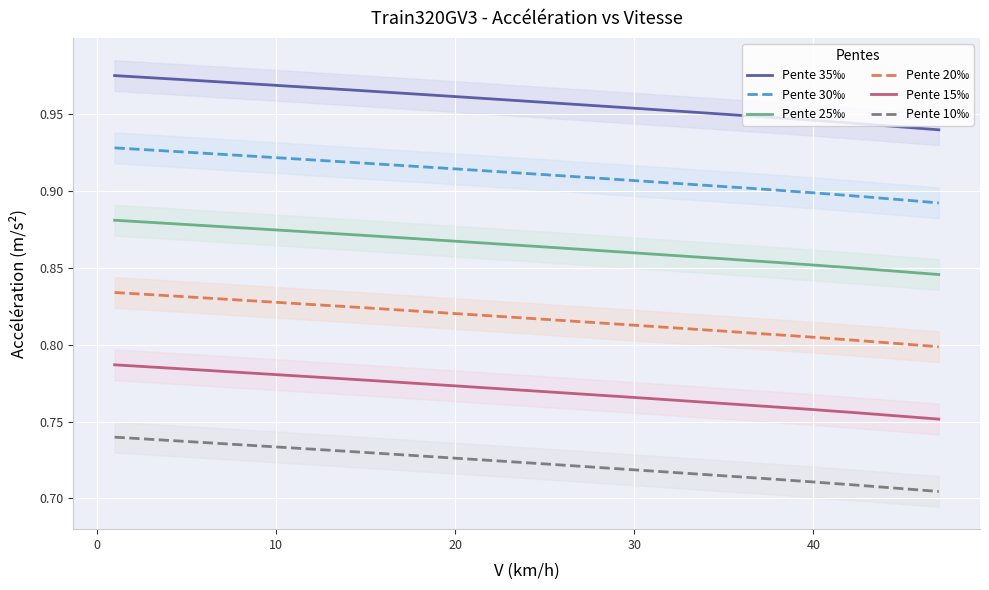

How many lines are shown in the chart?

6